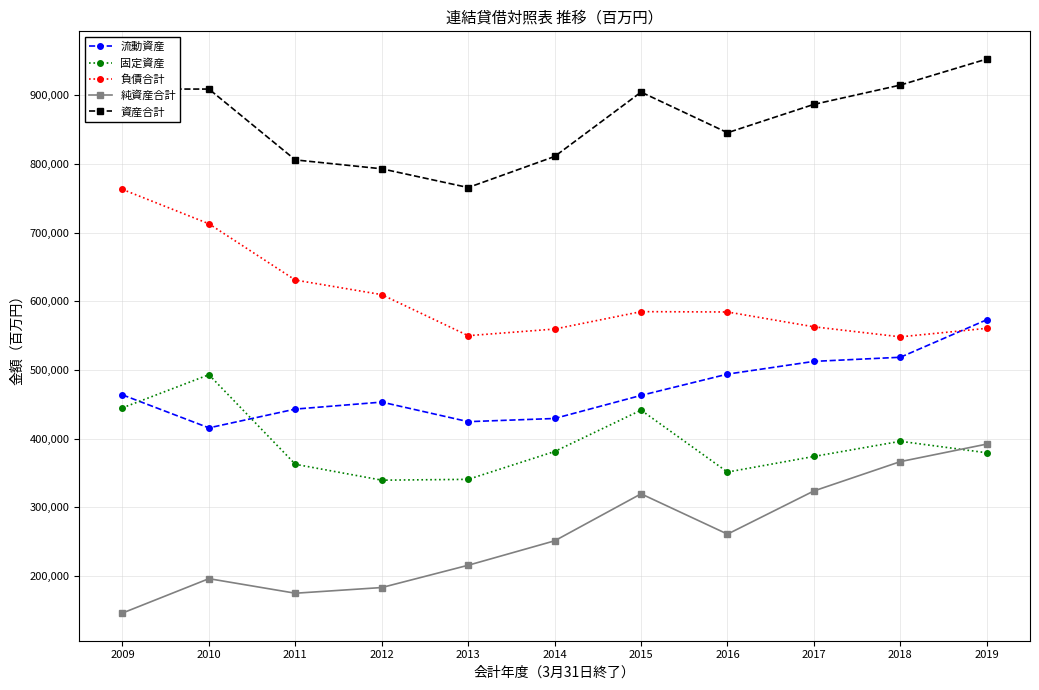

What is the greatest value displayed?

952659